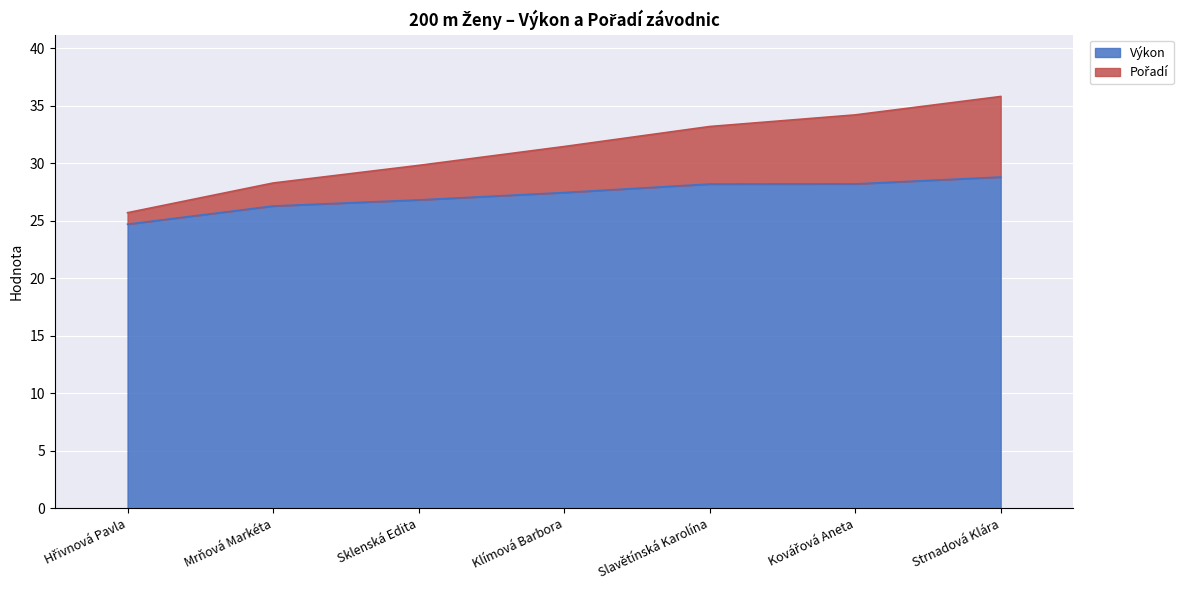

Where is Pořadí nearest to the value 30?

Sklenská Edita